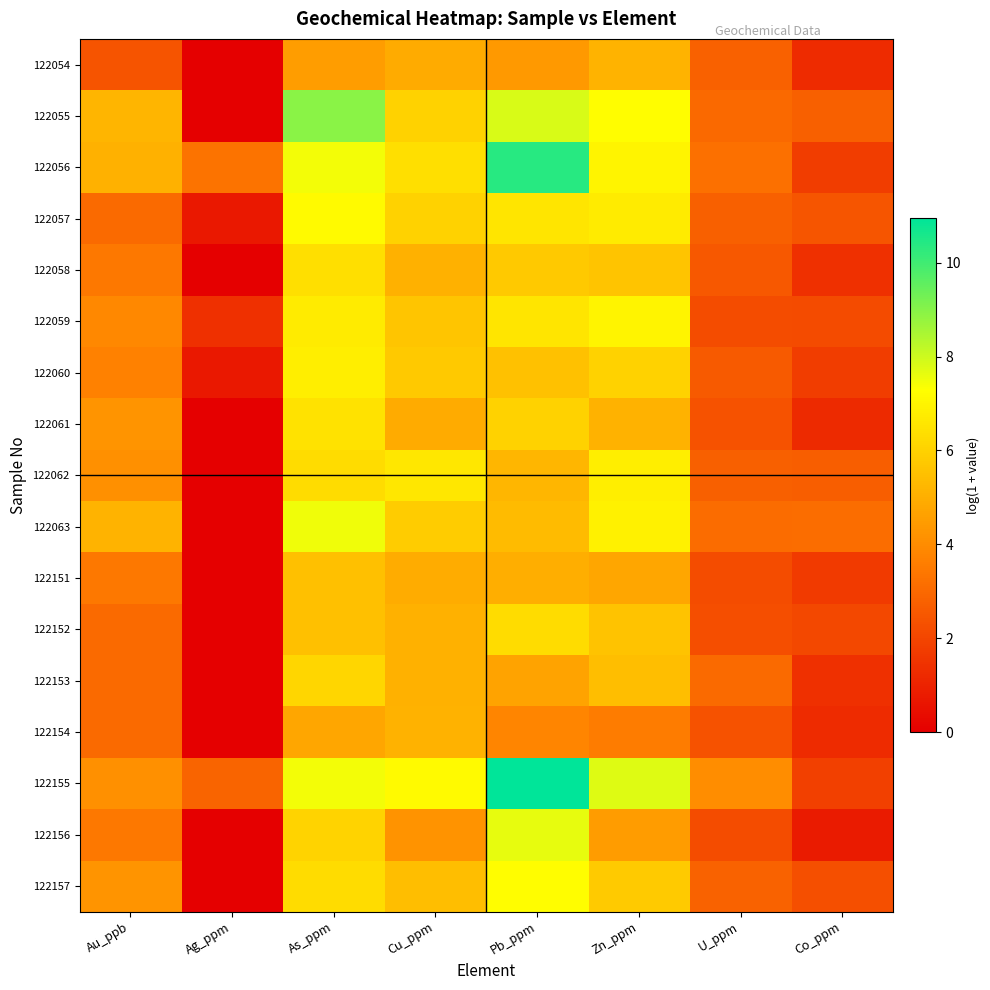

Reading left to right, what are all the values shown in this chart?

122054: Au_ppb=2.4	Ag_ppm=0.0	As_ppm=4.5	Cu_ppm=4.9	Pb_ppm=4.4	Zn_ppm=5.1	U_ppm=2.8	Co_ppm=1.3
122055: Au_ppb=5.2	Ag_ppm=0.0	As_ppm=8.9	Cu_ppm=6.0	Pb_ppm=7.9	Zn_ppm=7.2	U_ppm=3.0	Co_ppm=2.8
122056: Au_ppb=5.1	Ag_ppm=3.3	As_ppm=7.4	Cu_ppm=6.4	Pb_ppm=10.4	Zn_ppm=7.0	U_ppm=3.2	Co_ppm=1.8
122057: Au_ppb=3.0	Ag_ppm=0.7	As_ppm=7.2	Cu_ppm=6.0	Pb_ppm=6.6	Zn_ppm=6.7	U_ppm=2.8	Co_ppm=2.4
122058: Au_ppb=3.4	Ag_ppm=0.0	As_ppm=6.4	Cu_ppm=5.1	Pb_ppm=5.8	Zn_ppm=5.6	U_ppm=2.5	Co_ppm=1.4
122059: Au_ppb=3.9	Ag_ppm=1.4	As_ppm=6.7	Cu_ppm=5.7	Pb_ppm=6.6	Zn_ppm=7.0	U_ppm=2.2	Co_ppm=2.1
122060: Au_ppb=3.7	Ag_ppm=0.7	As_ppm=6.8	Cu_ppm=5.7	Pb_ppm=5.5	Zn_ppm=6.0	U_ppm=2.6	Co_ppm=1.8
122061: Au_ppb=4.3	Ag_ppm=0.0	As_ppm=6.5	Cu_ppm=4.9	Pb_ppm=6.0	Zn_ppm=5.1	U_ppm=2.4	Co_ppm=1.2
122062: Au_ppb=4.1	Ag_ppm=0.0	As_ppm=6.3	Cu_ppm=6.6	Pb_ppm=5.3	Zn_ppm=6.8	U_ppm=2.8	Co_ppm=2.7
122063: Au_ppb=5.1	Ag_ppm=0.0	As_ppm=7.5	Cu_ppm=5.8	Pb_ppm=5.4	Zn_ppm=6.9	U_ppm=3.1	Co_ppm=3.1
122151: Au_ppb=3.4	Ag_ppm=0.0	As_ppm=5.5	Cu_ppm=4.9	Pb_ppm=5.0	Zn_ppm=4.8	U_ppm=2.2	Co_ppm=1.7
122152: Au_ppb=3.0	Ag_ppm=0.0	As_ppm=5.5	Cu_ppm=5.0	Pb_ppm=6.3	Zn_ppm=5.6	U_ppm=2.3	Co_ppm=2.1
122153: Au_ppb=3.0	Ag_ppm=0.0	As_ppm=6.1	Cu_ppm=5.1	Pb_ppm=4.7	Zn_ppm=5.5	U_ppm=3.1	Co_ppm=1.4
122154: Au_ppb=3.0	Ag_ppm=0.0	As_ppm=4.8	Cu_ppm=5.1	Pb_ppm=3.8	Zn_ppm=3.6	U_ppm=2.4	Co_ppm=1.3
122155: Au_ppb=4.1	Ag_ppm=2.9	As_ppm=7.4	Cu_ppm=7.2	Pb_ppm=10.9	Zn_ppm=7.7	U_ppm=4.0	Co_ppm=1.9
122156: Au_ppb=3.4	Ag_ppm=0.0	As_ppm=6.1	Cu_ppm=4.2	Pb_ppm=7.7	Zn_ppm=4.5	U_ppm=2.2	Co_ppm=0.8
122157: Au_ppb=4.3	Ag_ppm=0.0	As_ppm=6.3	Cu_ppm=5.5	Pb_ppm=7.2	Zn_ppm=5.8	U_ppm=2.8	Co_ppm=2.3